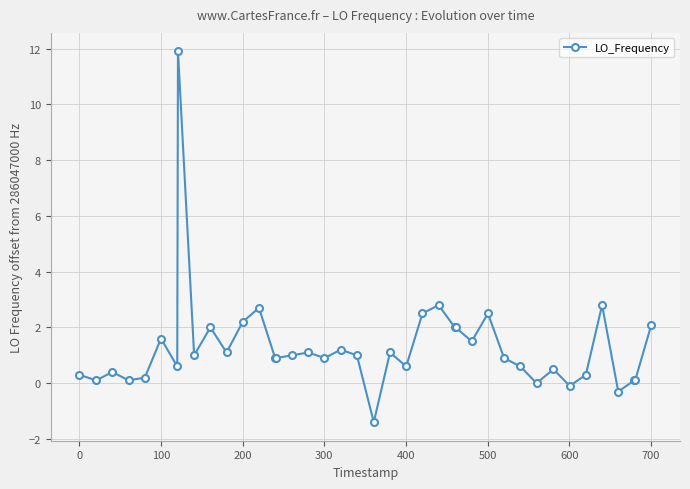

True or false: the data has more than 1 interior local peaks.

True